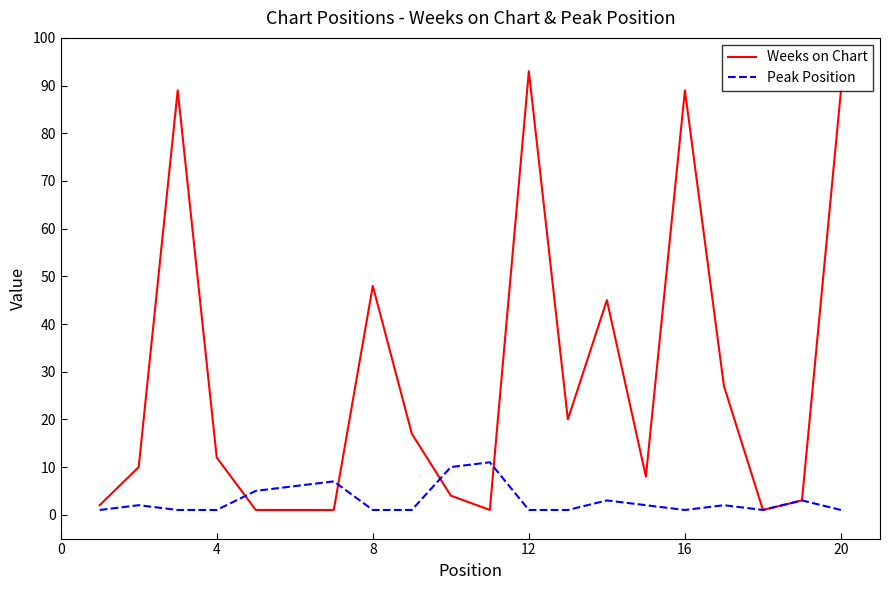

Which series has the largest range (max minus min)?

Weeks on Chart